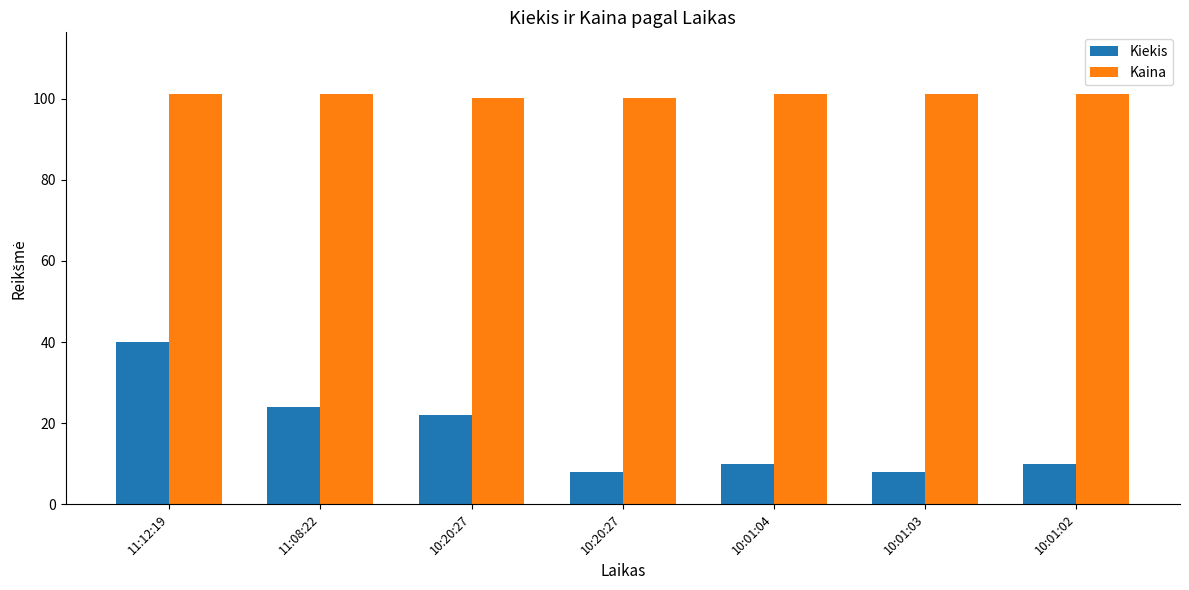

What is the minimum value for Kiekis?

8.0